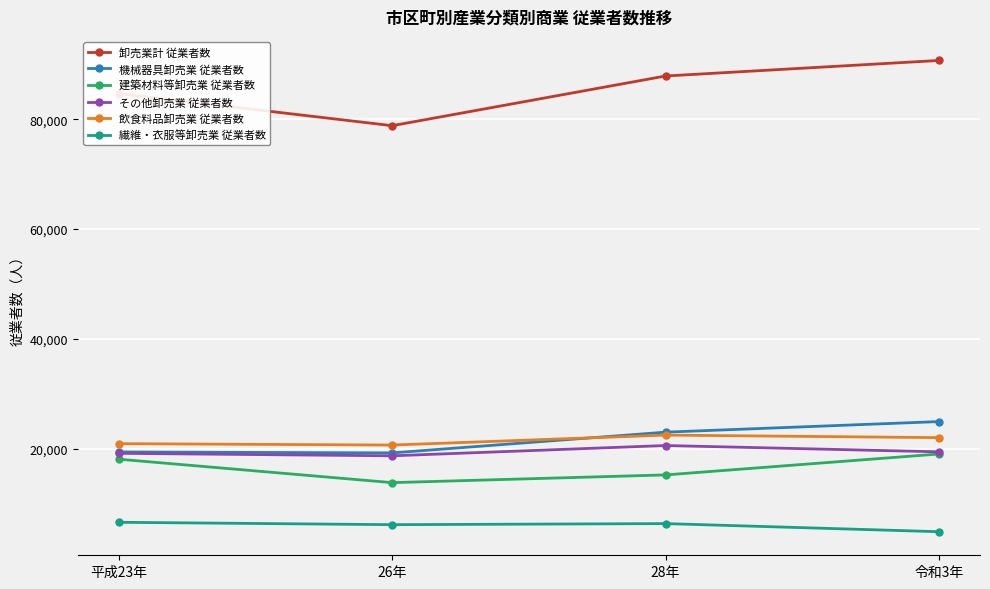

True or false: 飲食料品卸売業 従業者数 and 繊維・衣服等卸売業 従業者数 cross at least once.

False